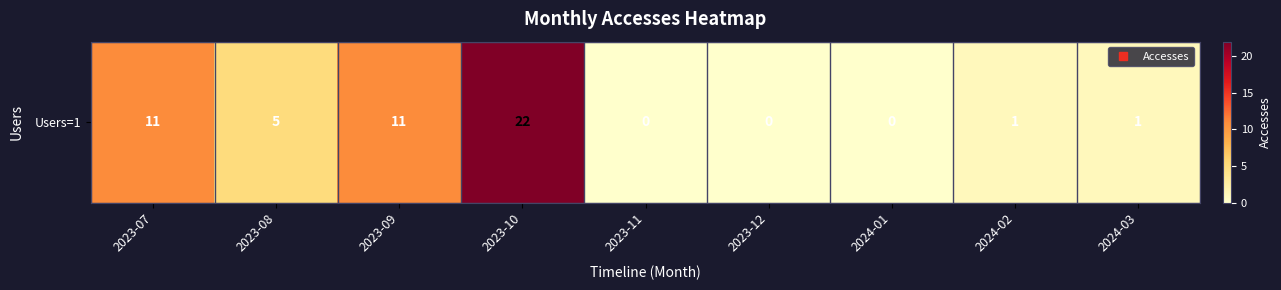

Reading left to right, extract all data points from this chart.

2023-07=11	2023-08=5	2023-09=11	2023-10=22	2023-11=0	2023-12=0	2024-01=0	2024-02=1	2024-03=1